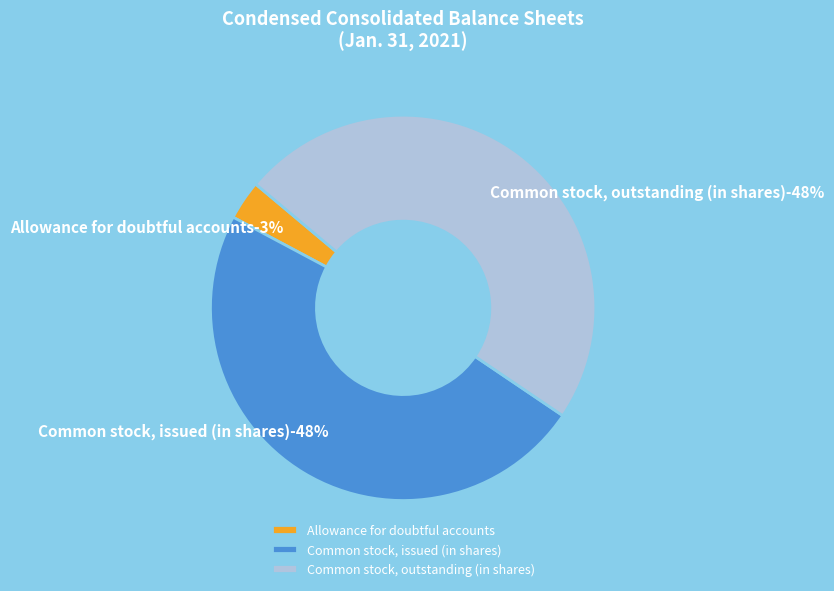

Combined, what portion of the pie is Common stock, issued (in shares) and Common stock, outstanding (in shares)?

96.7%